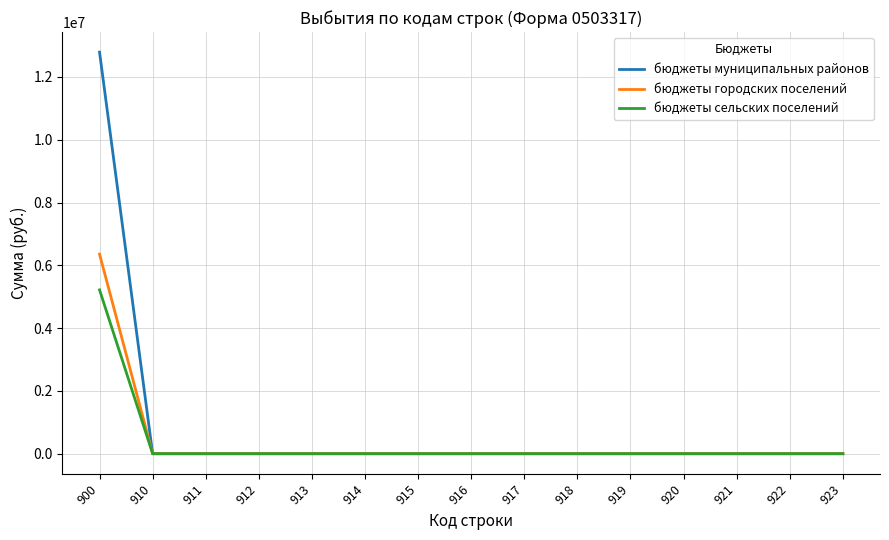

Is this an area chart (filled region under the line)?

No